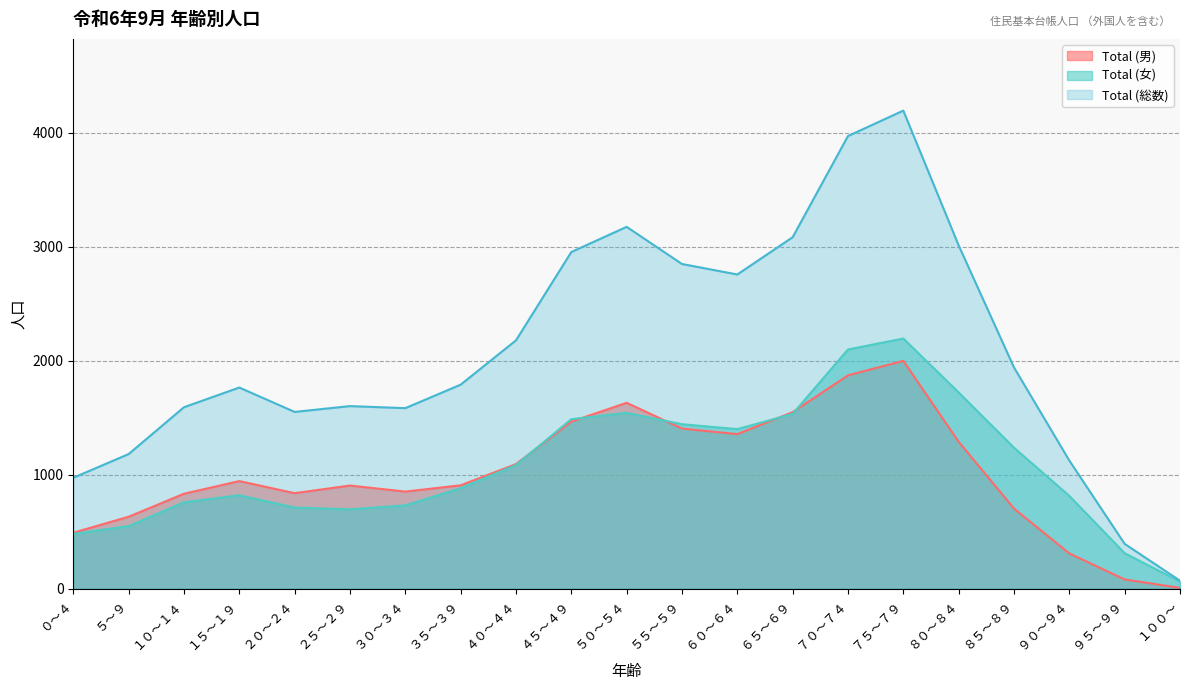

At which label does Total (総数) first exceed 1791?

４０～４４